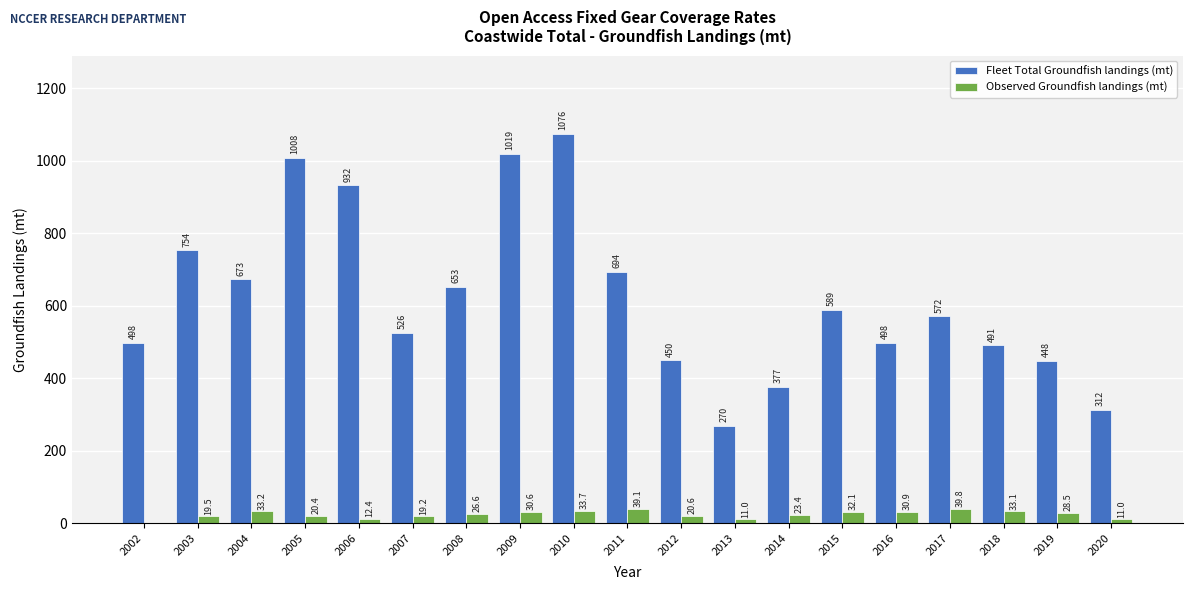

What is the sum of all Fleet Total Groundfish landings (mt) values?

11840.0